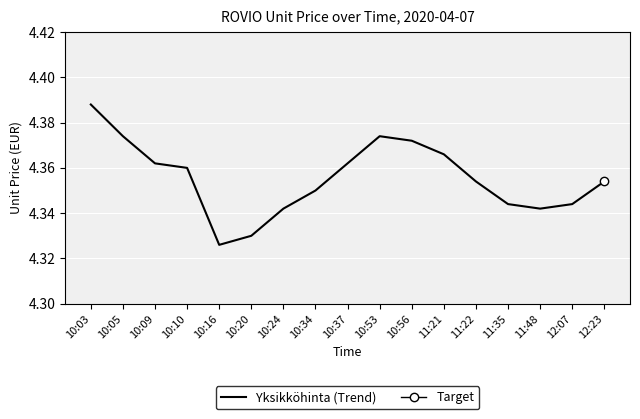

Is it true that Yksikköhinta (Trend) equals 2.7 at 12:23?

False